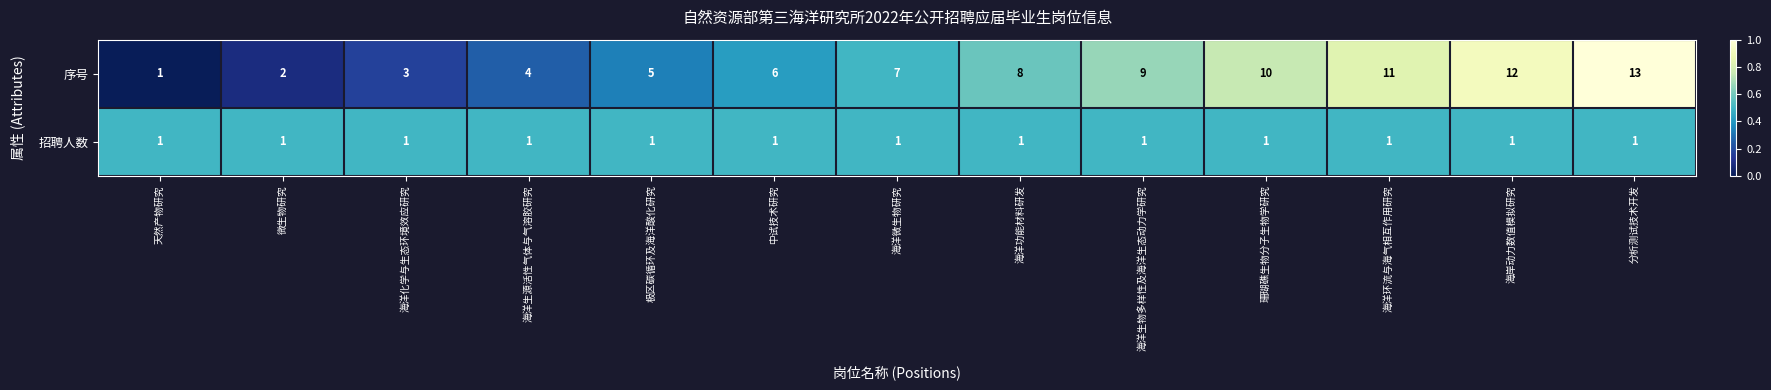

The 序号 series shows 9 at 极区碳循环及海洋酸化研究. True or false?

False